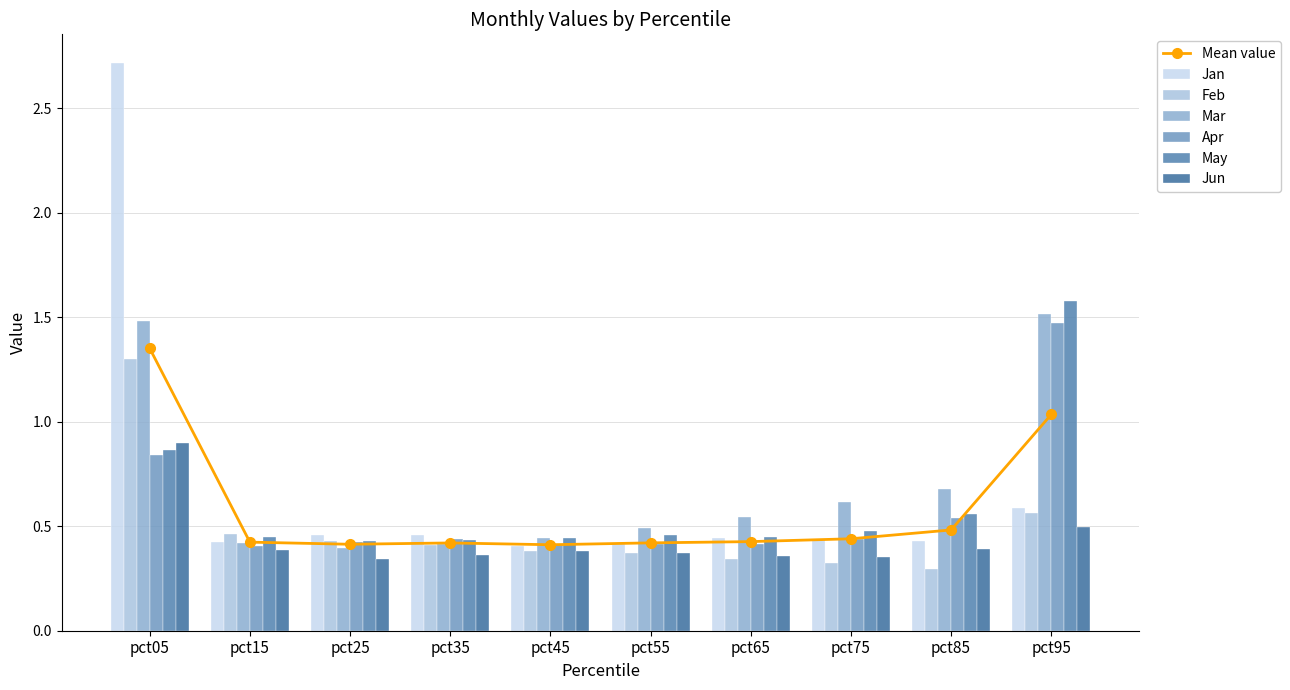

Reading right to left, what are all the values shown in this chart?

Jan: 0.6	0.4	0.4	0.4	0.4	0.4	0.5	0.5	0.4	2.7
Feb: 0.6	0.3	0.3	0.3	0.4	0.4	0.4	0.4	0.5	1.3
Mar: 1.5	0.7	0.6	0.5	0.5	0.4	0.4	0.4	0.4	1.5
Apr: 1.5	0.5	0.4	0.4	0.4	0.4	0.4	0.4	0.4	0.8
May: 1.6	0.6	0.5	0.4	0.5	0.4	0.4	0.4	0.4	0.9
Jun: 0.5	0.4	0.4	0.4	0.4	0.4	0.4	0.3	0.4	0.9